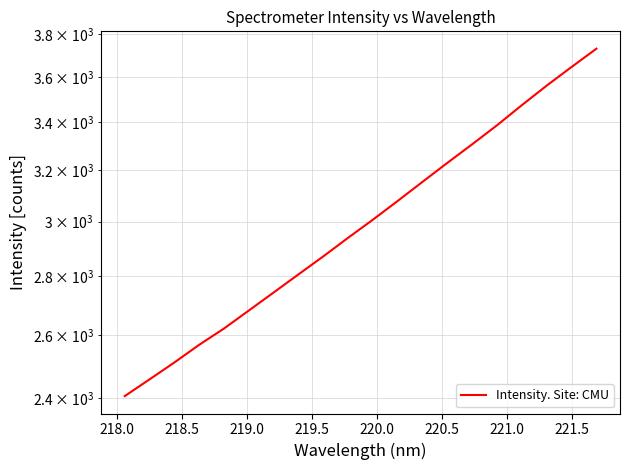

True or false: the data has more than 1 interior local peaks.

False